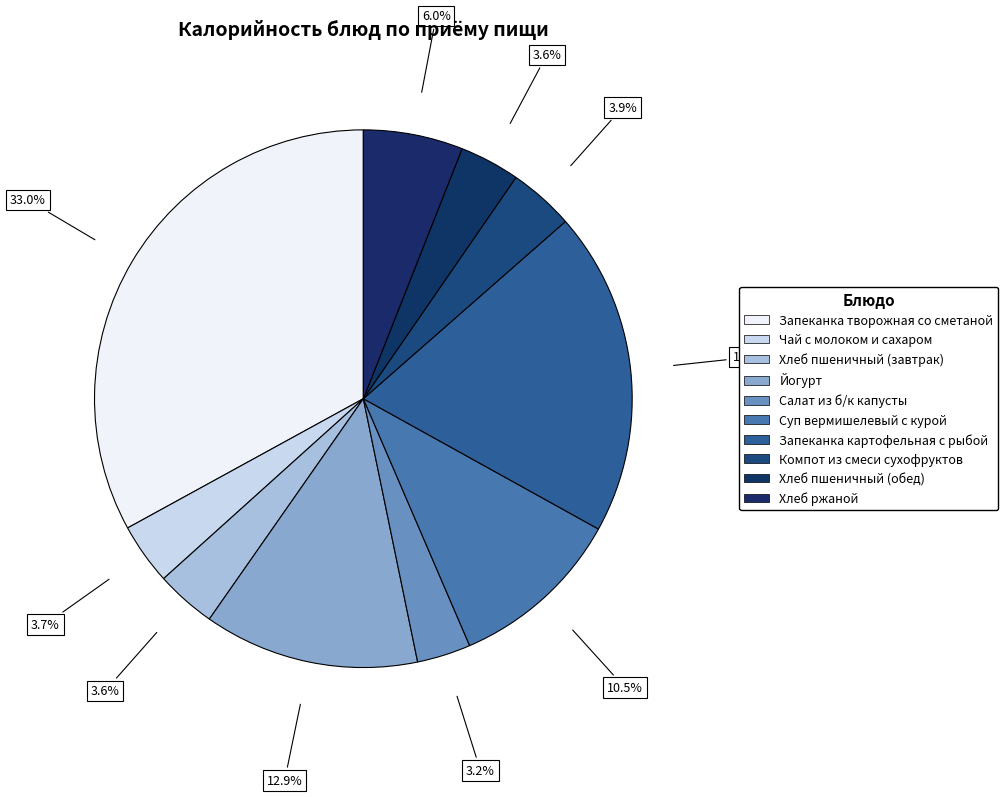

How many slices are in this pie chart?

10